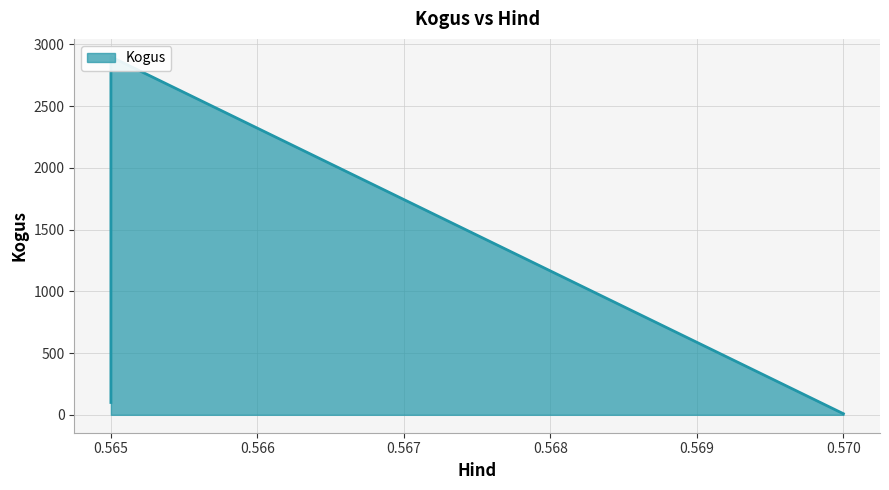

At which label does the data first exceed 100?

0.565